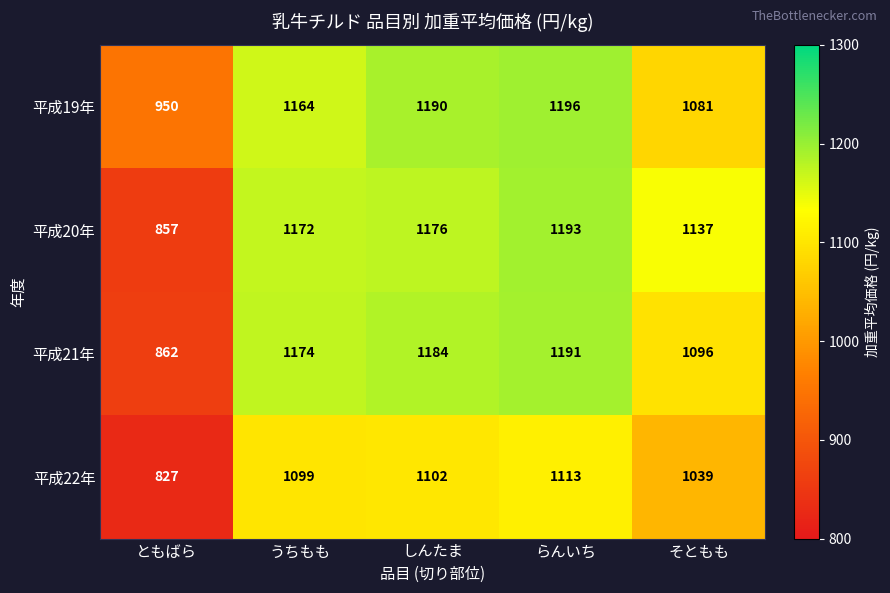

Reading right to left, extract all data points from this chart.

平成19年: 1081	1196	1190	1164	950
平成20年: 1137	1193	1176	1172	857
平成21年: 1096	1191	1184	1174	862
平成22年: 1039	1113	1102	1099	827